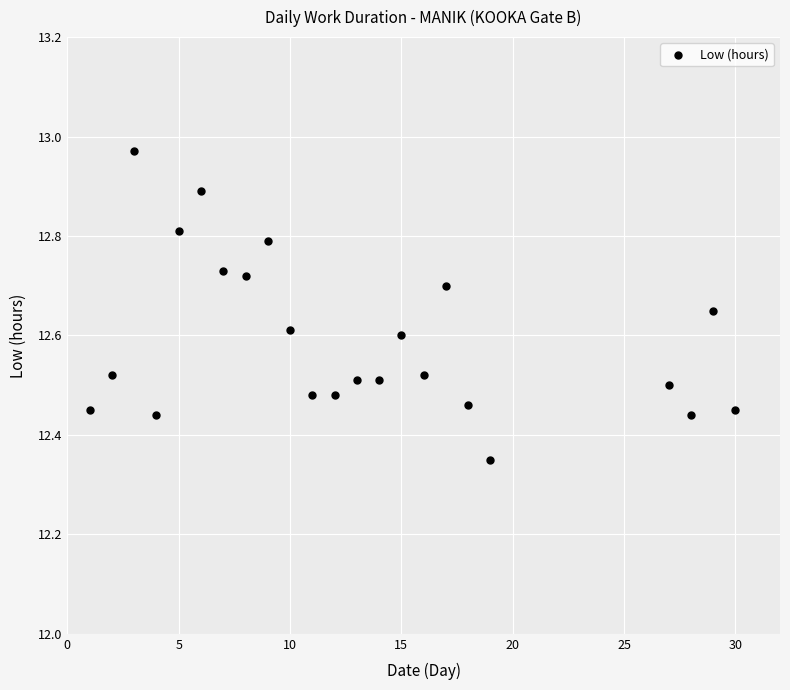

What is the range of X values (max minus min)?

29.0